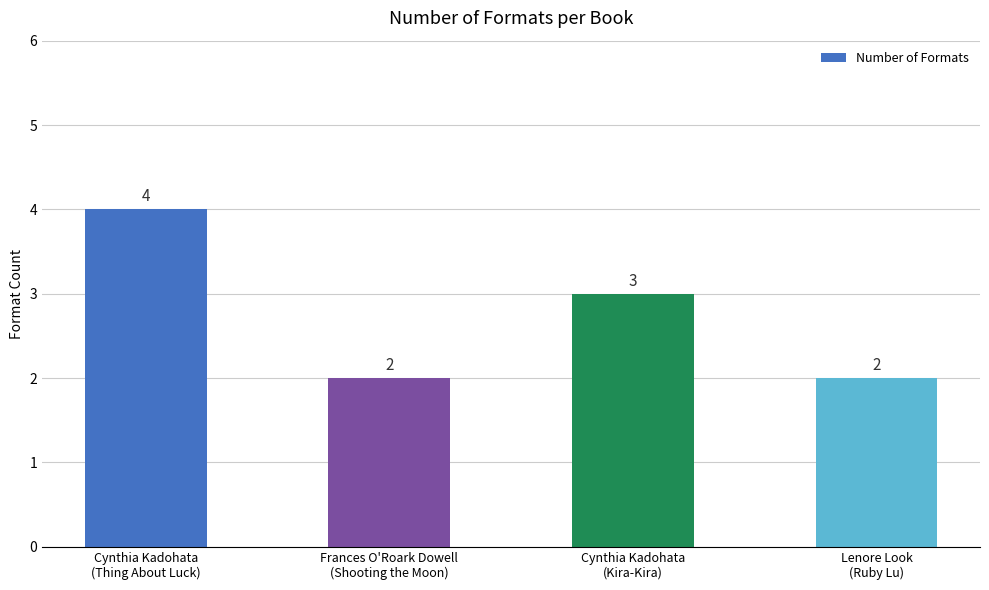

What is the change in value from Cynthia Kadohata
(Thing About Luck) to Frances O'Roark Dowell
(Shooting the Moon)?

-2